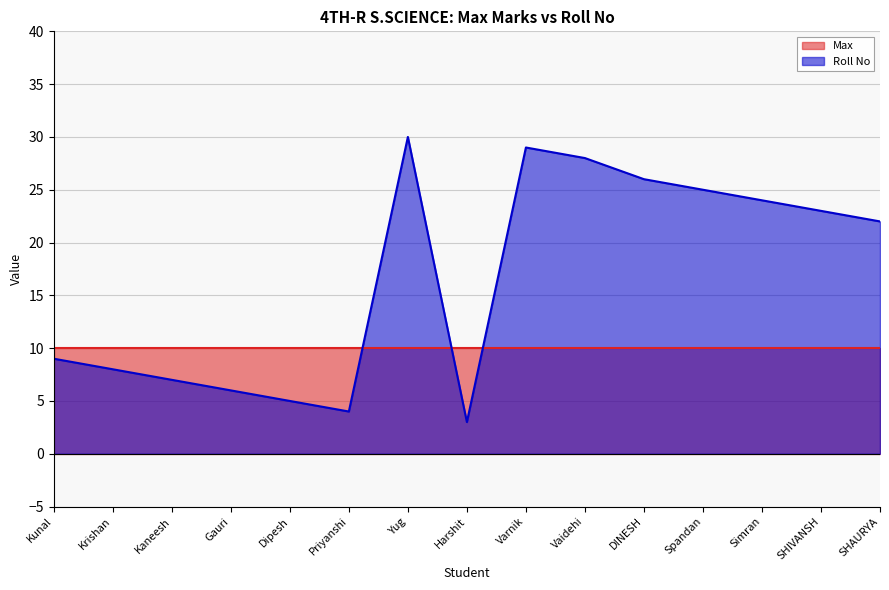

At which category does the chart reach its minimum across all series?

Harshit